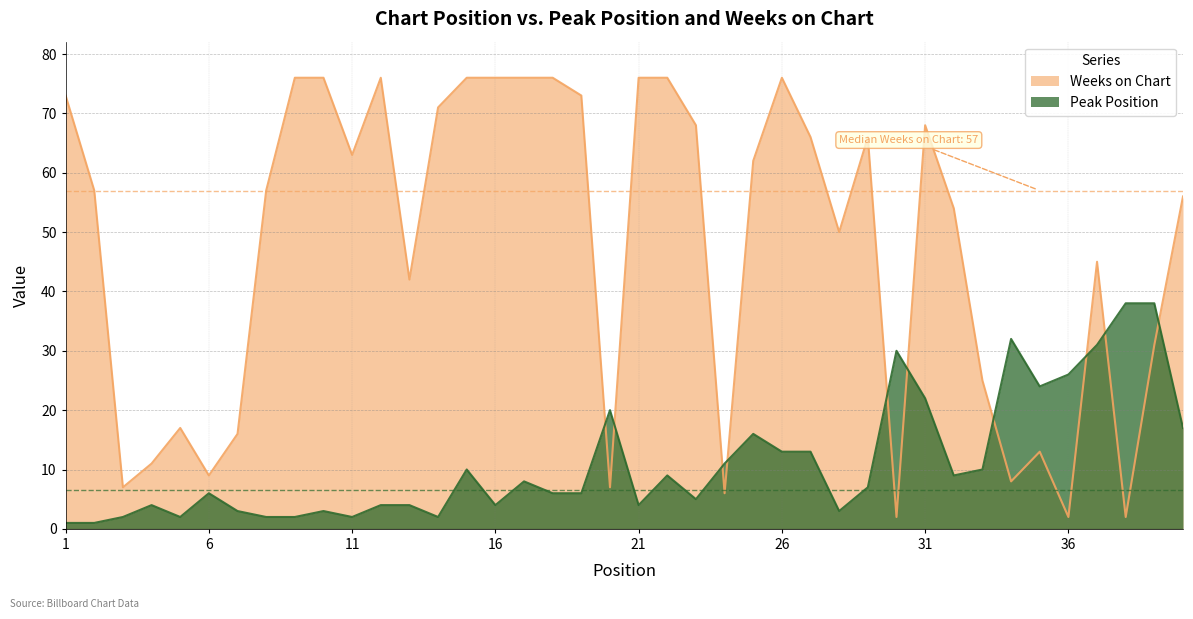

Where is Peak Position nearest to the value 19?

20